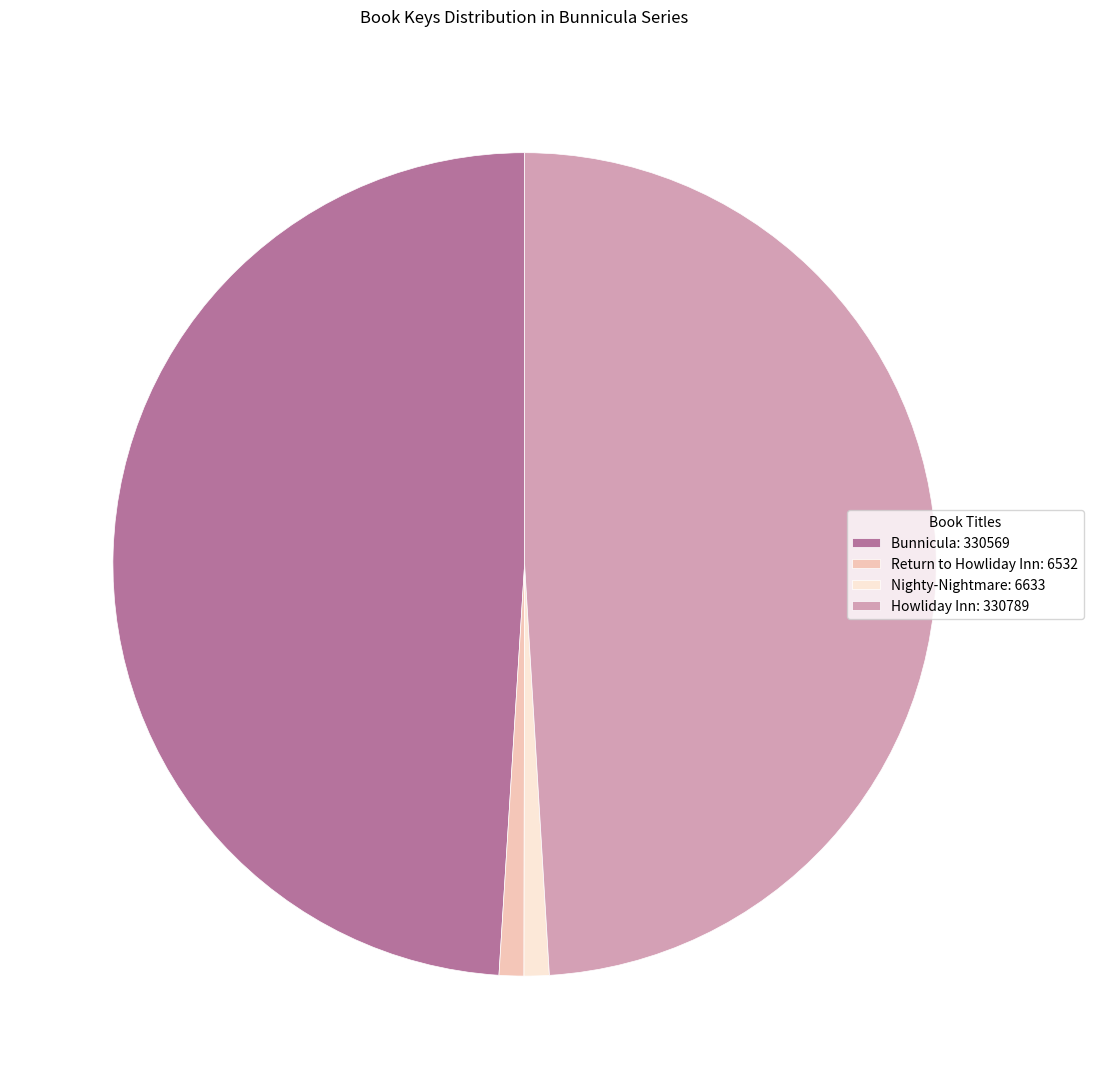

Is the sum of Howliday Inn: 330789 and Bunnicula: 330569 greater than half?

Yes